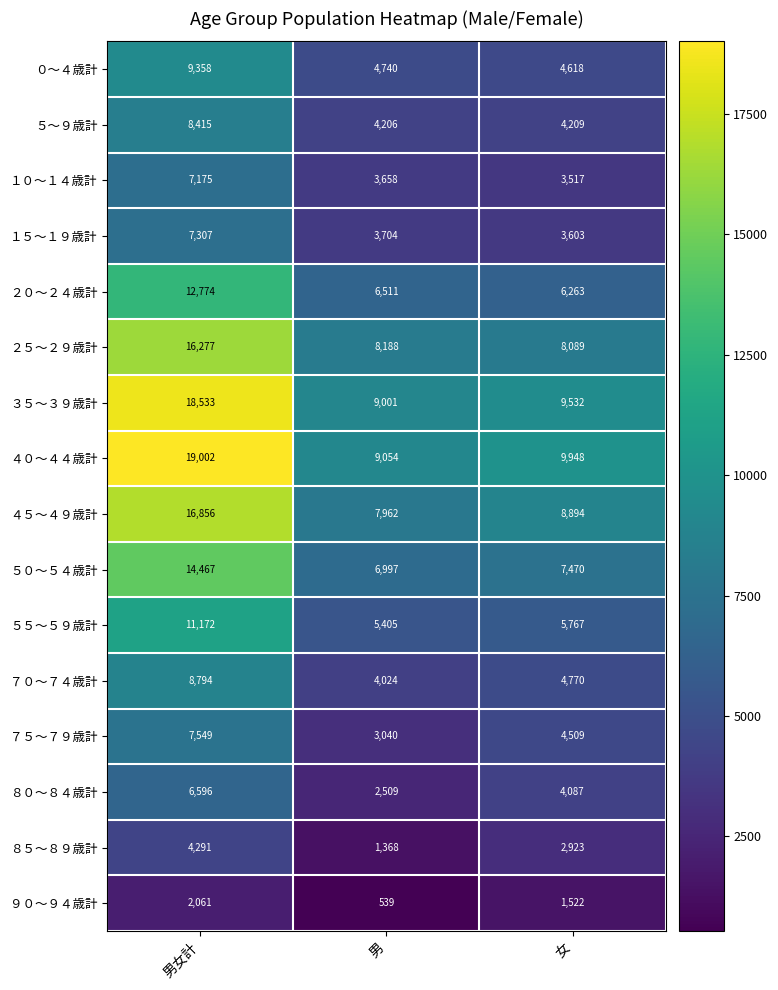

At which label does ８０～８４歳計 reach its peak?

男女計